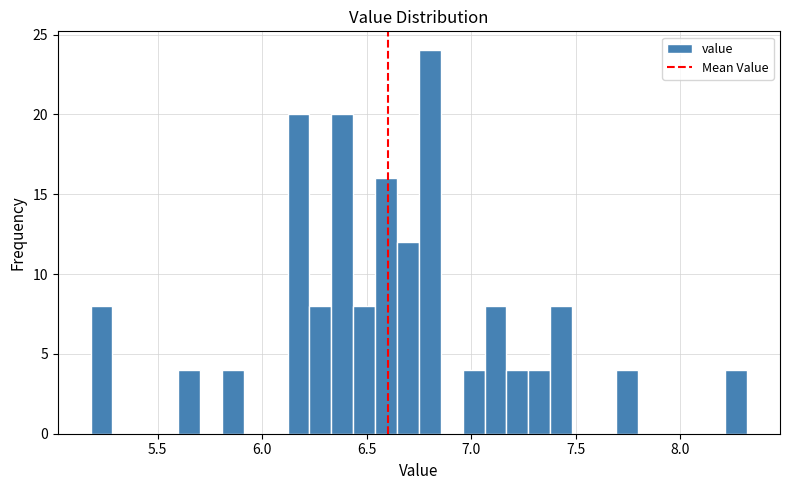

Around what value on the x-axis is the tallest bar? Give the approximate position of its centre, as read against the axis.

6.80